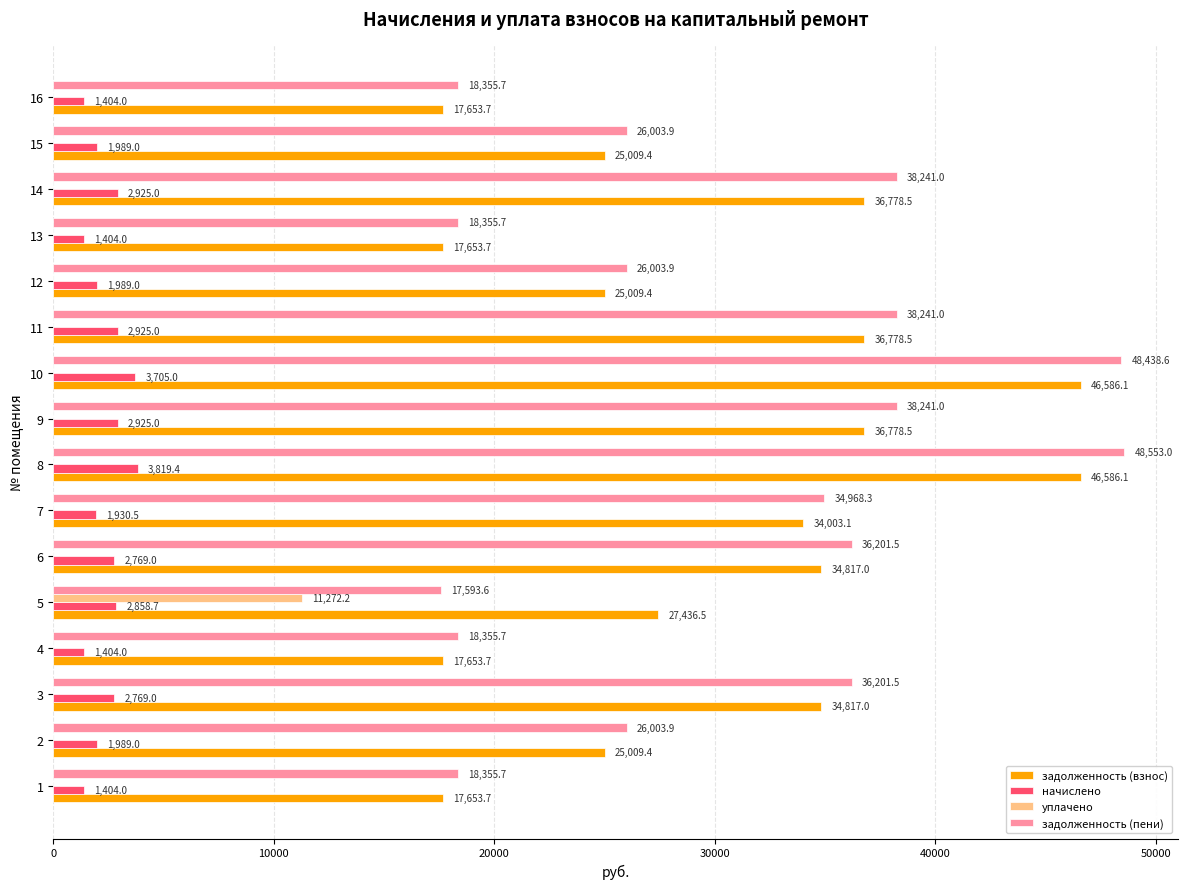

Which label corresponds to the largest value in the chart?

8